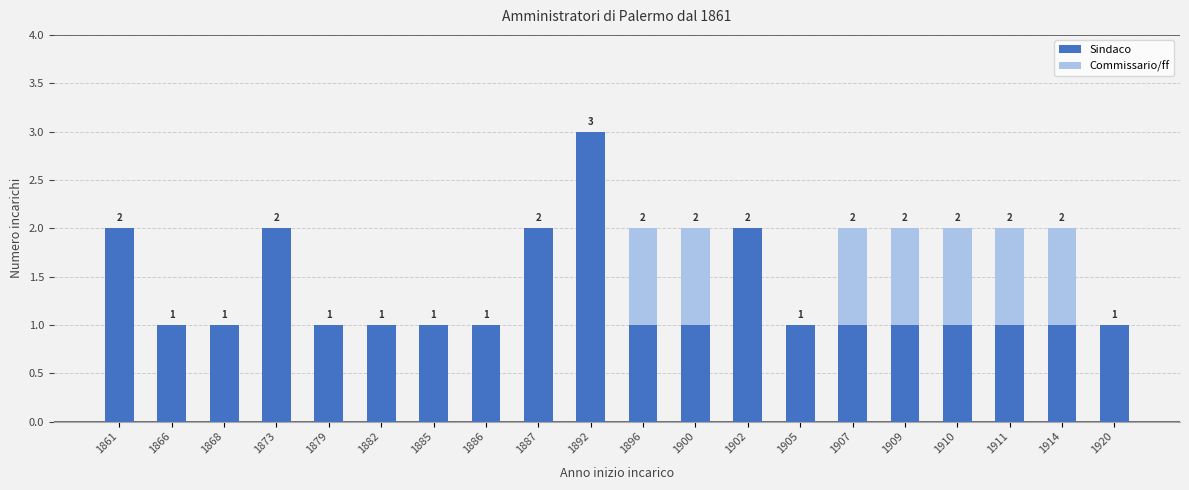

Reading right to left, what are the values for Sindaco?

1920=1	1914=1	1911=1	1910=1	1909=1	1907=1	1905=1	1902=2	1900=1	1896=1	1892=3	1887=2	1886=1	1885=1	1882=1	1879=1	1873=2	1868=1	1866=1	1861=2